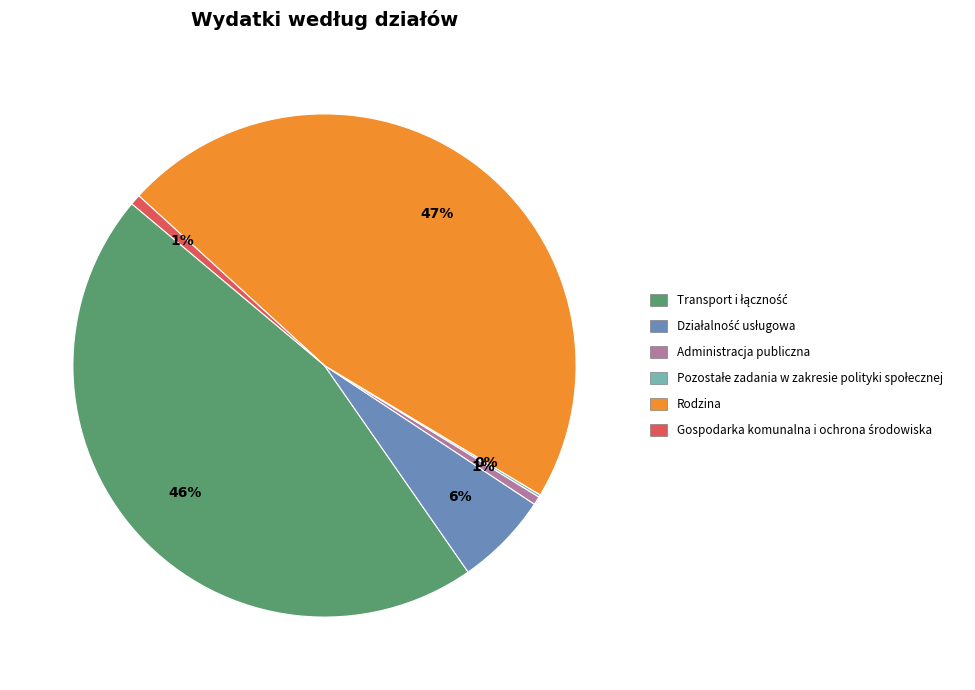

Which category has the biggest portion of the pie?

Rodzina